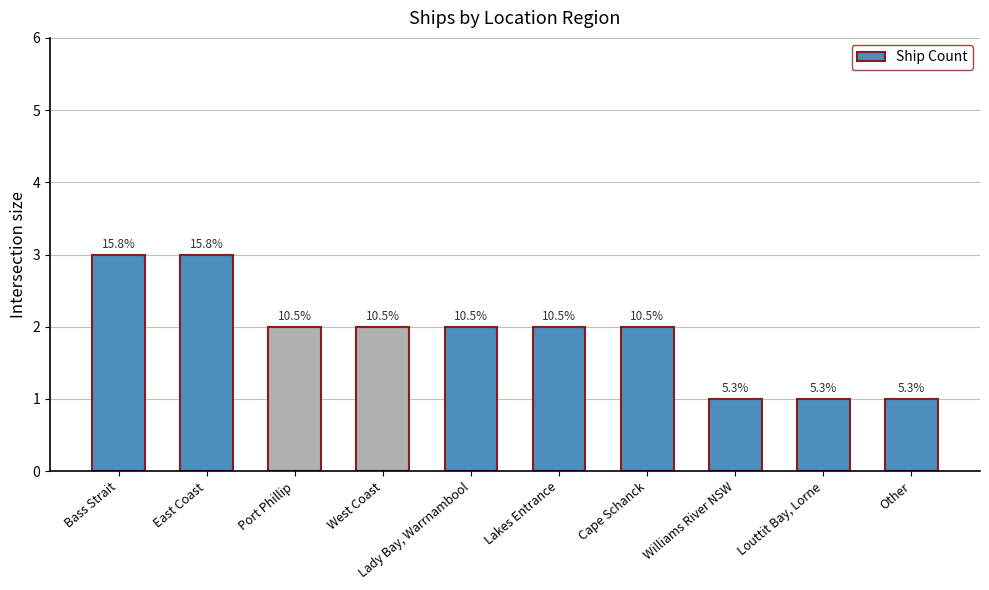

What is the change in value from Bass Strait to Cape Schanck?

-1